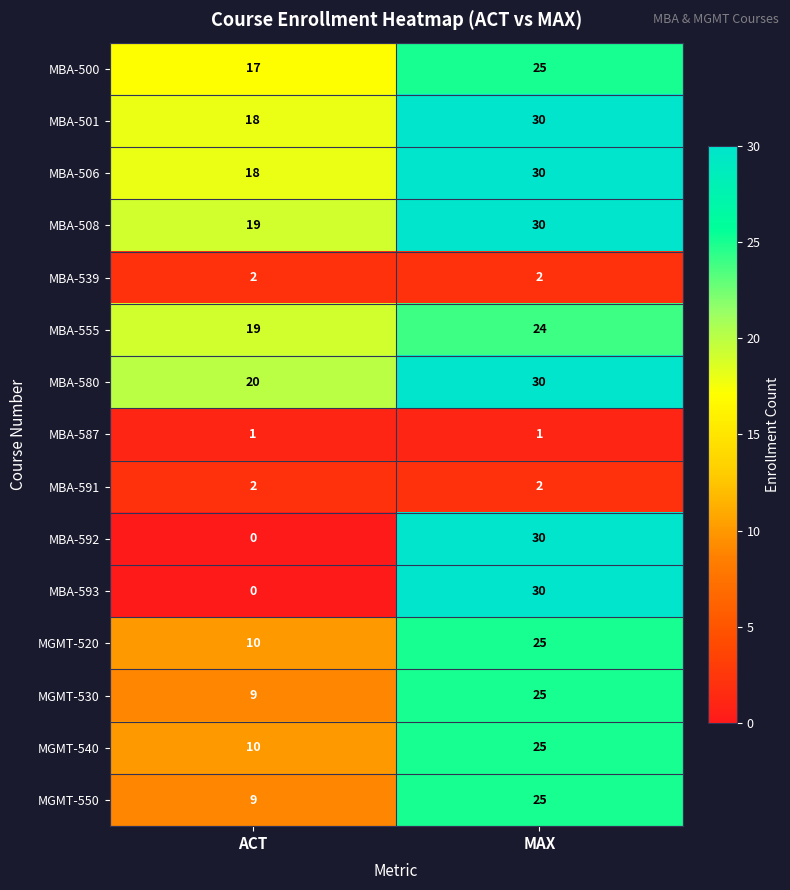

Which label corresponds to the smallest value in the chart?

ACT